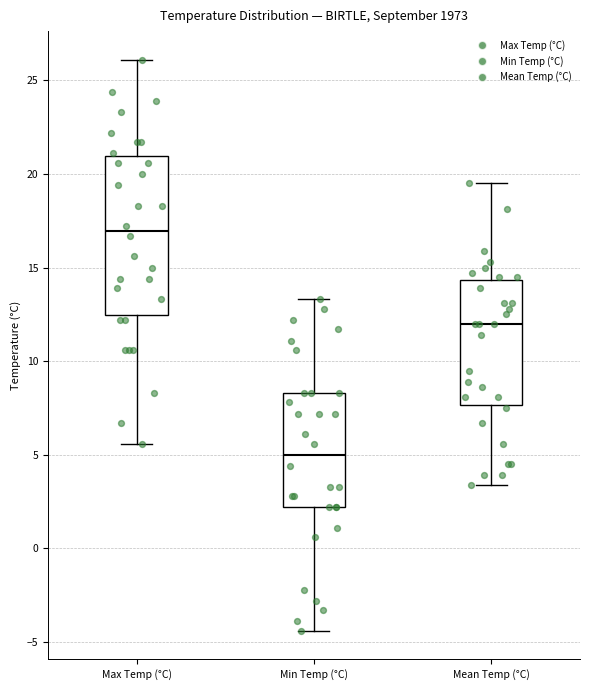

Where does the upper whisker of the box for Mean Temp (°C) end on the y-axis? The values are not printed on the chart, so give them approximately, as read against the axis.

19.5